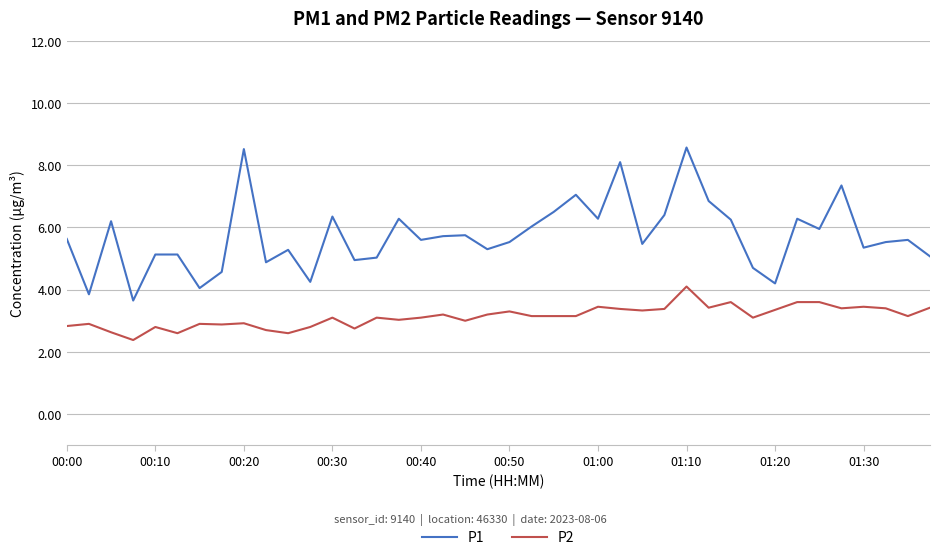

What are all the series names shown in the legend?

P1, P2